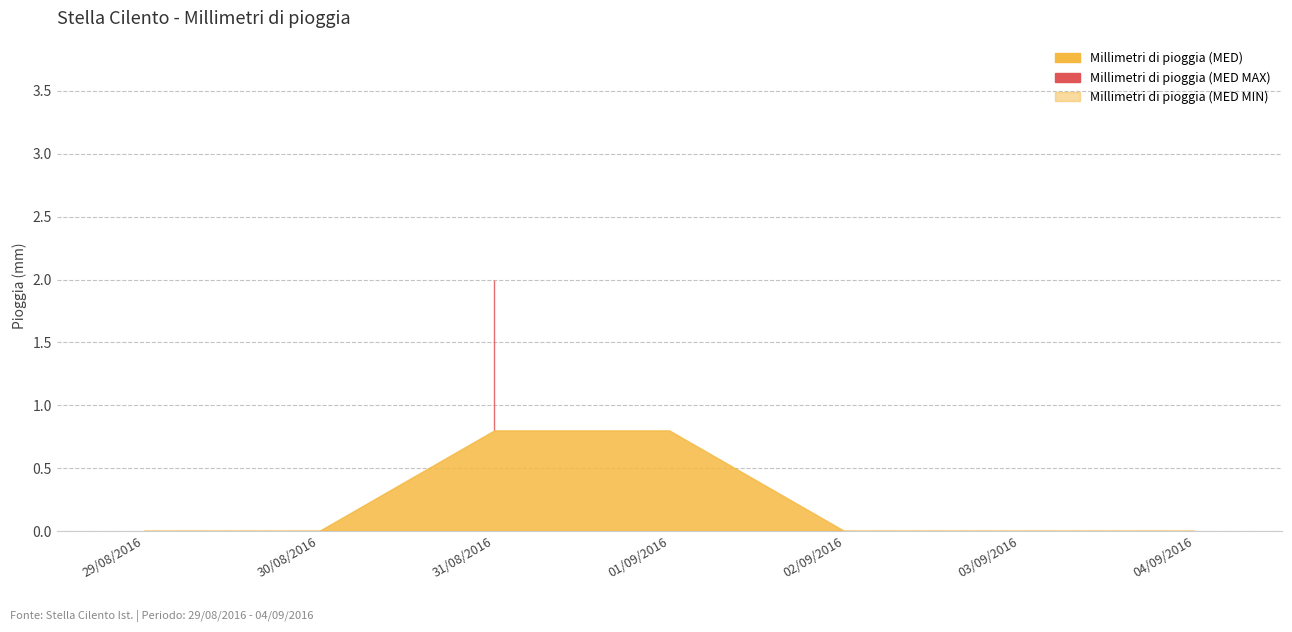

Rank the series by their maximum value, from lowest to highest.

Millimetri di pioggia (MED MIN), Millimetri di pioggia (MED), Millimetri di pioggia (MED MAX)